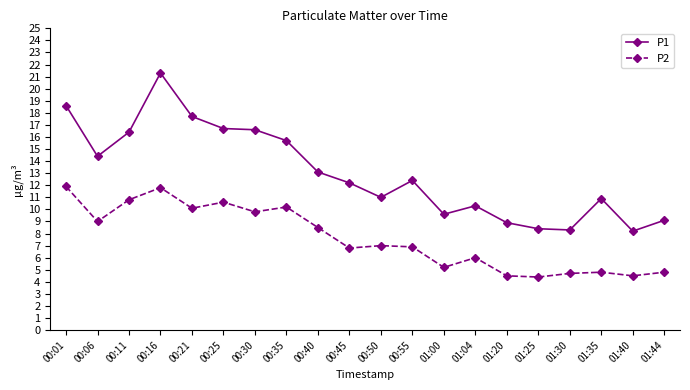

Which category has the highest value in the P1 series?

00:16